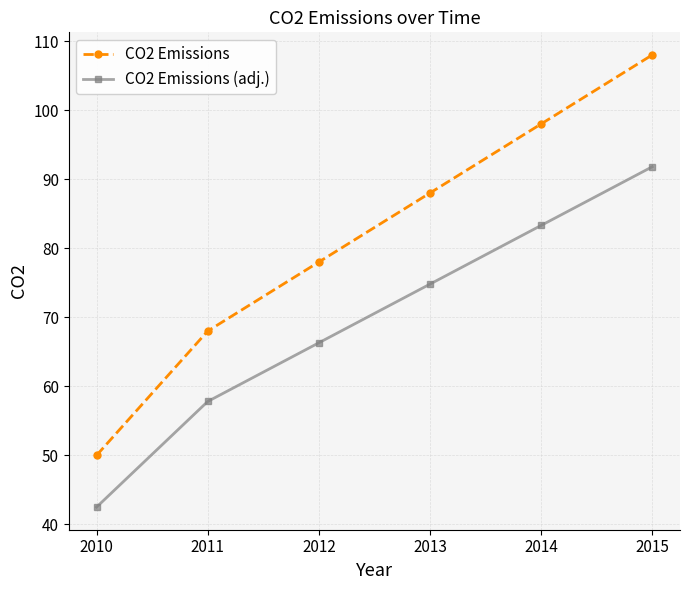

How many series are shown in this chart?

2